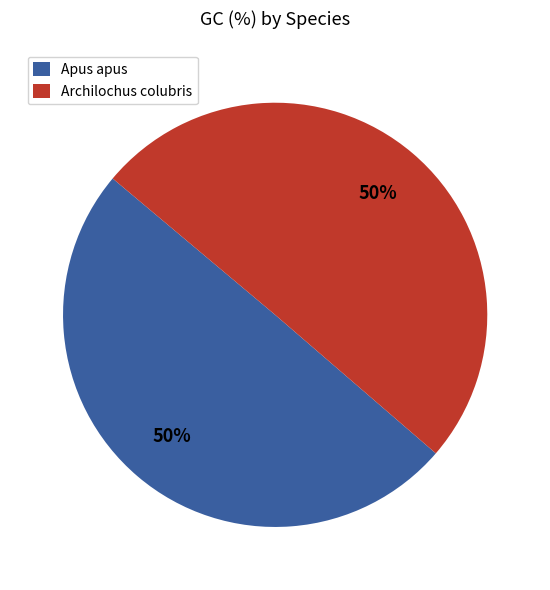

The Archilochus colubris slice represents 50% of the pie. True or false?

True